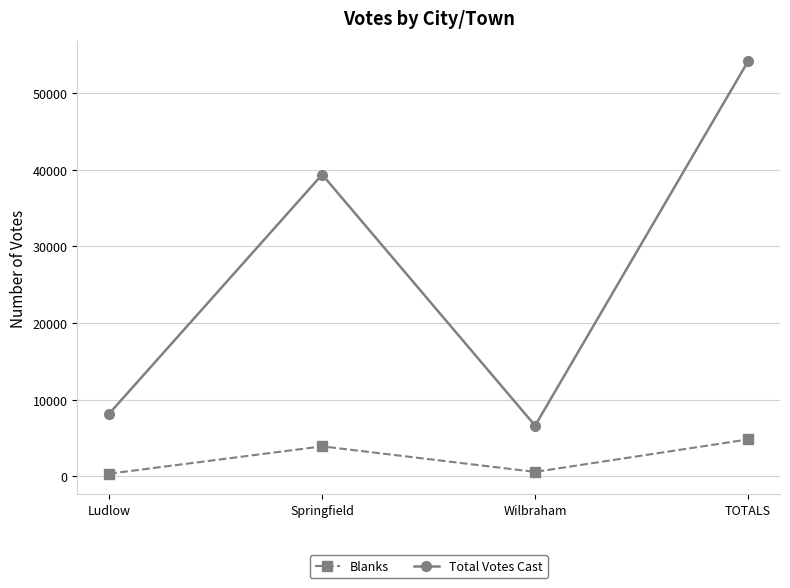

The value of Blanks at Ludlow is 336. True or false?

True